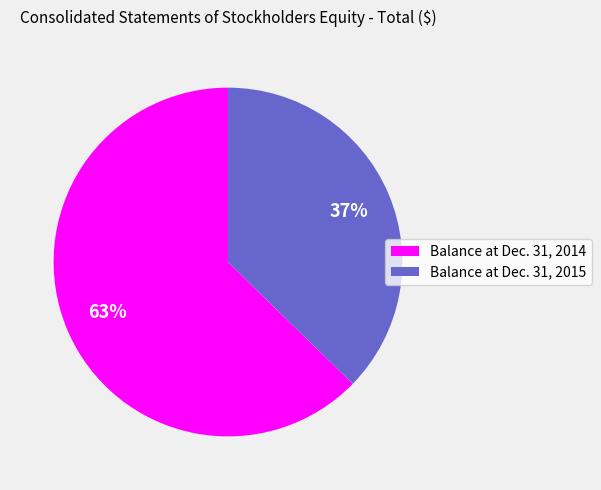

Which has a higher value, Balance at Dec. 31, 2015 or Balance at Dec. 31, 2014?

Balance at Dec. 31, 2014